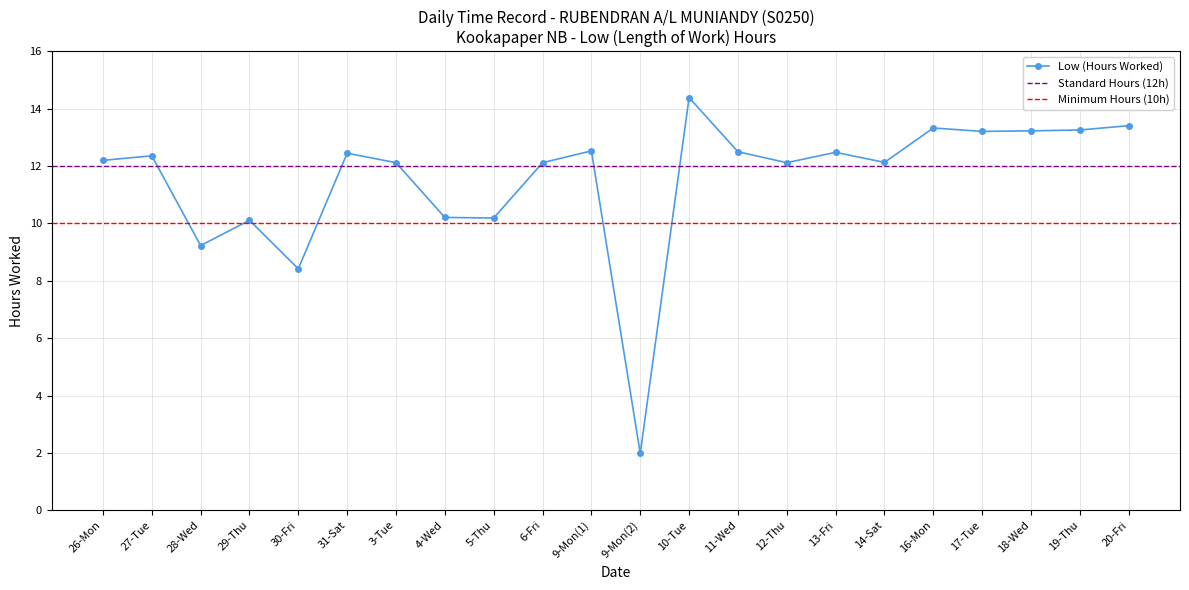

Read the value at 14-Sat.

12.1